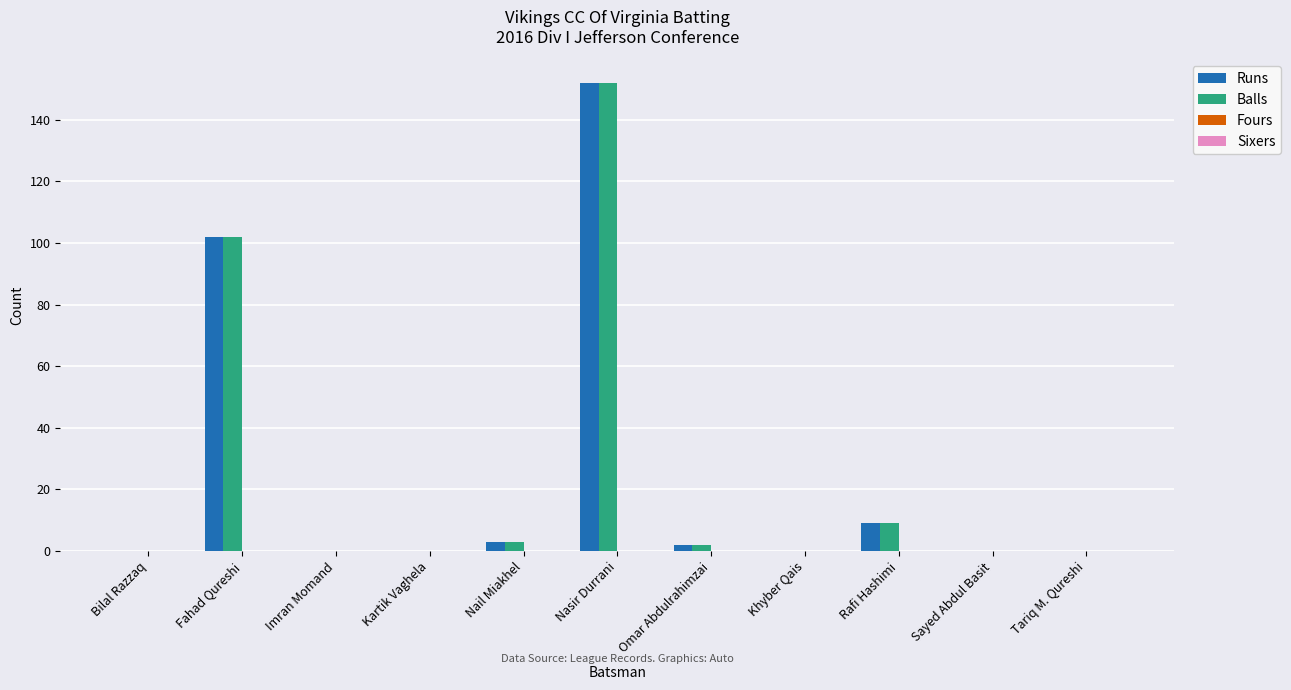

At which label does Runs reach its peak?

Nasir Durrani